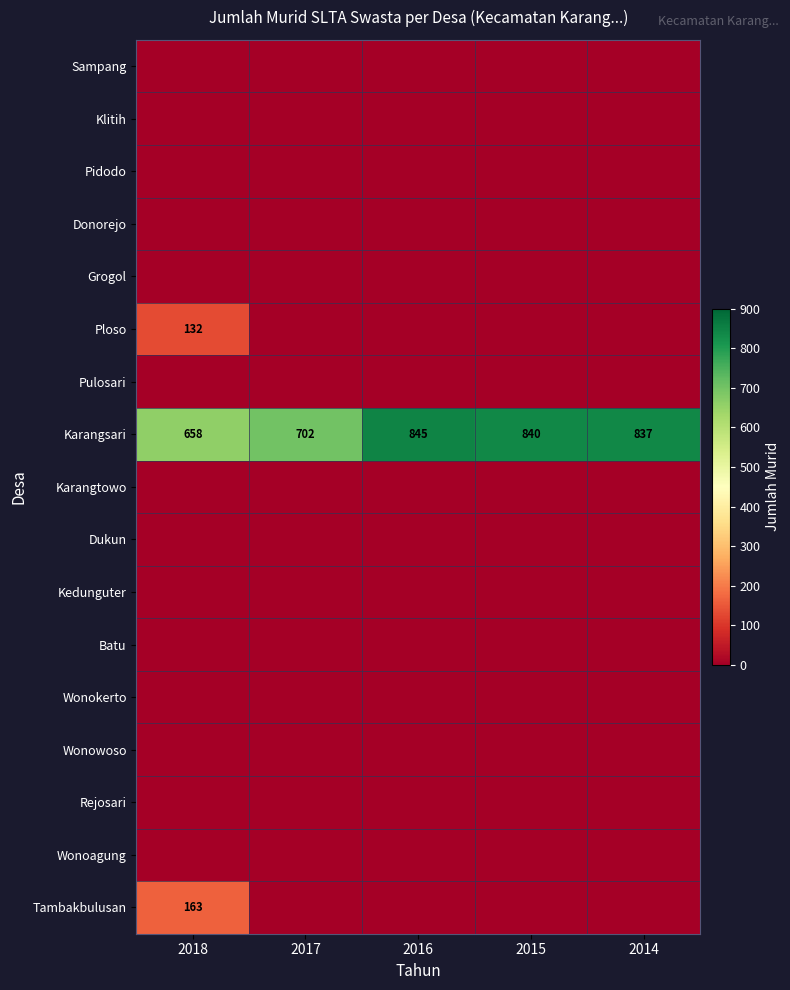

How many data points does each series have?

5